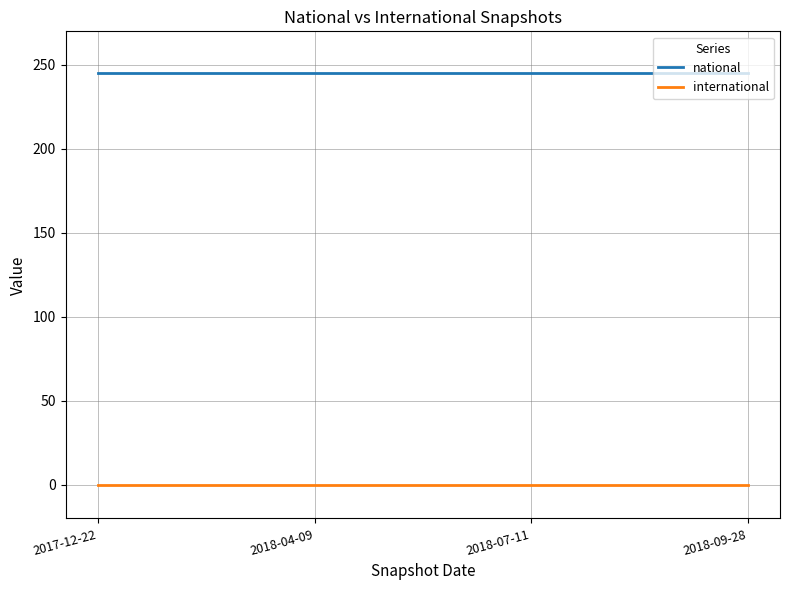

True or false: national and international intersect in this chart.

False